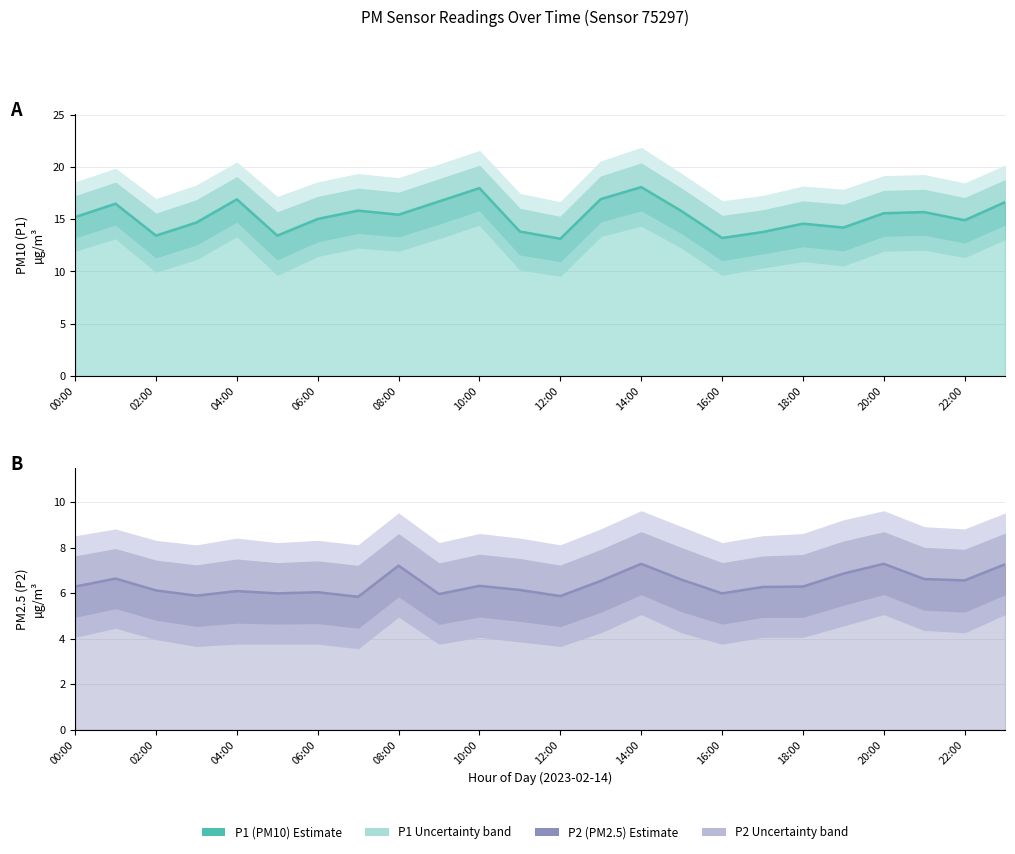

Which series has the largest range (max minus min)?

P1 (PM10) Estimate